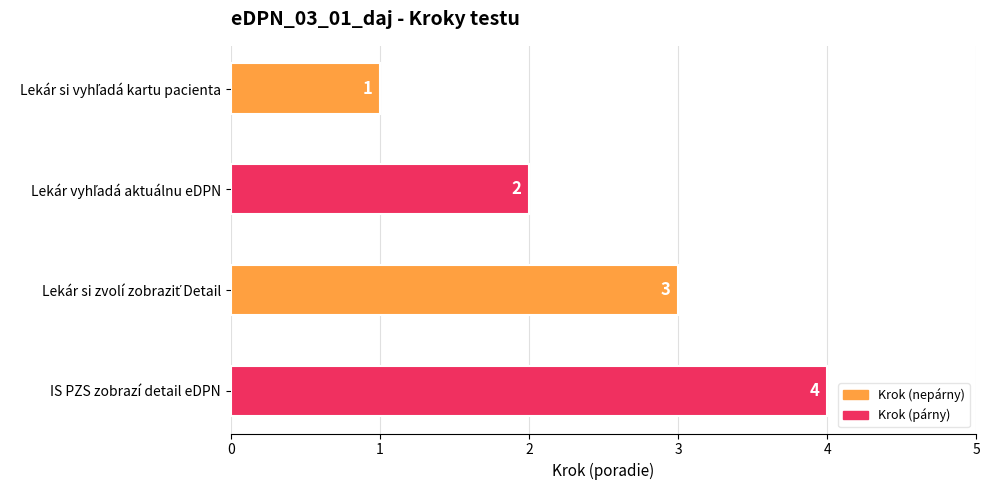

Is it true that the value at IS PZS zobrazí detail eDPN is 4?

True